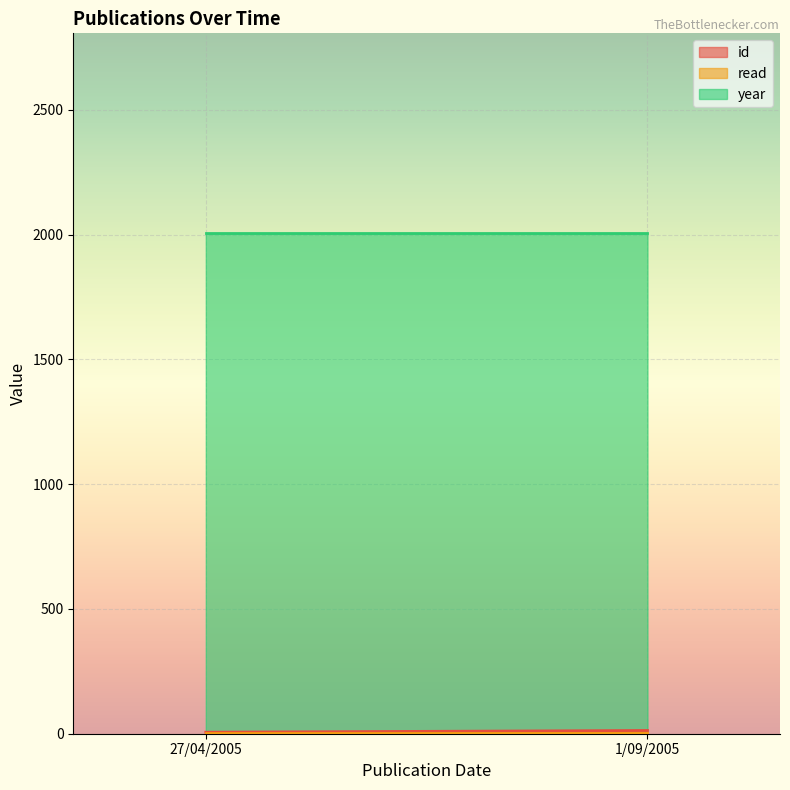

Is it true that read equals 1 at 27/04/2005?

True